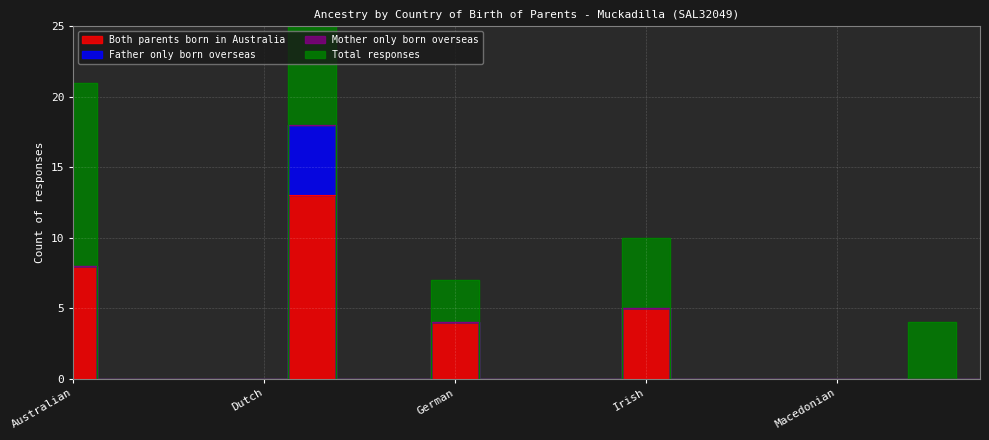

Which series has the largest total across all categories?

Total responses